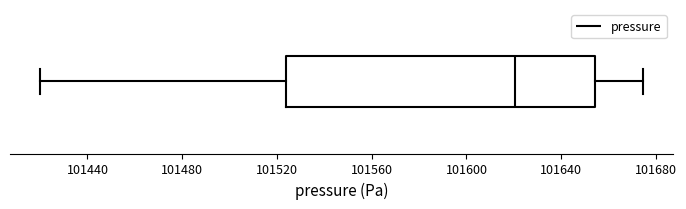

Transcribe this box plot: give where the median line is, the range the box spans, and where the two whiskers end, as read against the x-axis. The values are not printed on the chart, so give them approximately, as read against the axis.

median 101620, box 101525 to 101655, whiskers 101420 to 101675